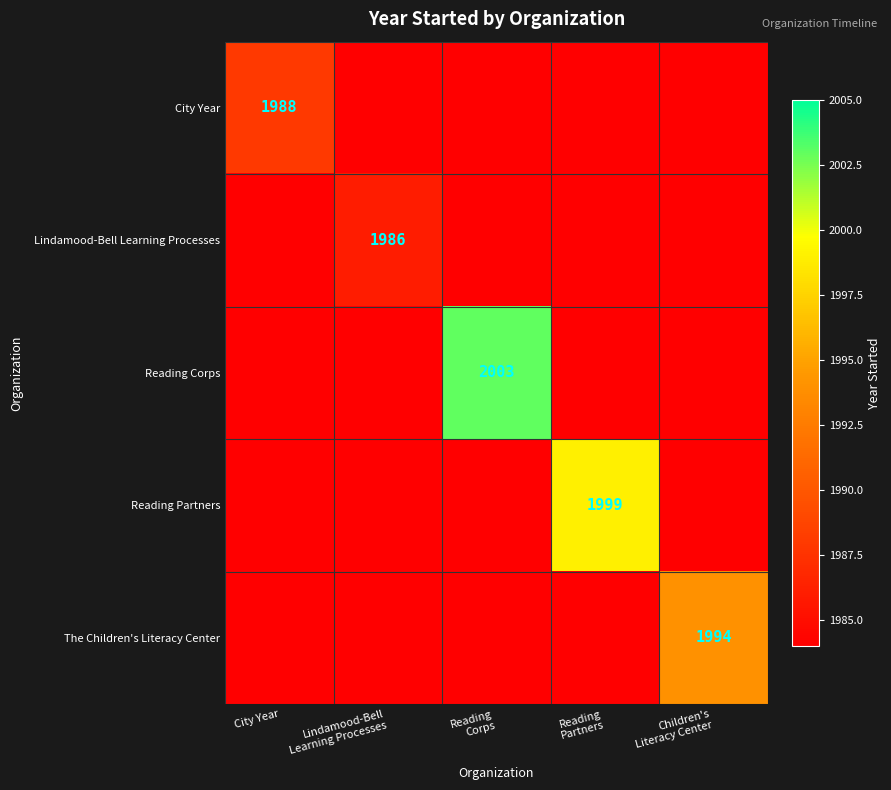

Is the value of Reading Corps at Children's Literacy Center greater than the value of Lindamood-Bell Learning Processes at Lindamood-Bell Learning Processes?

No